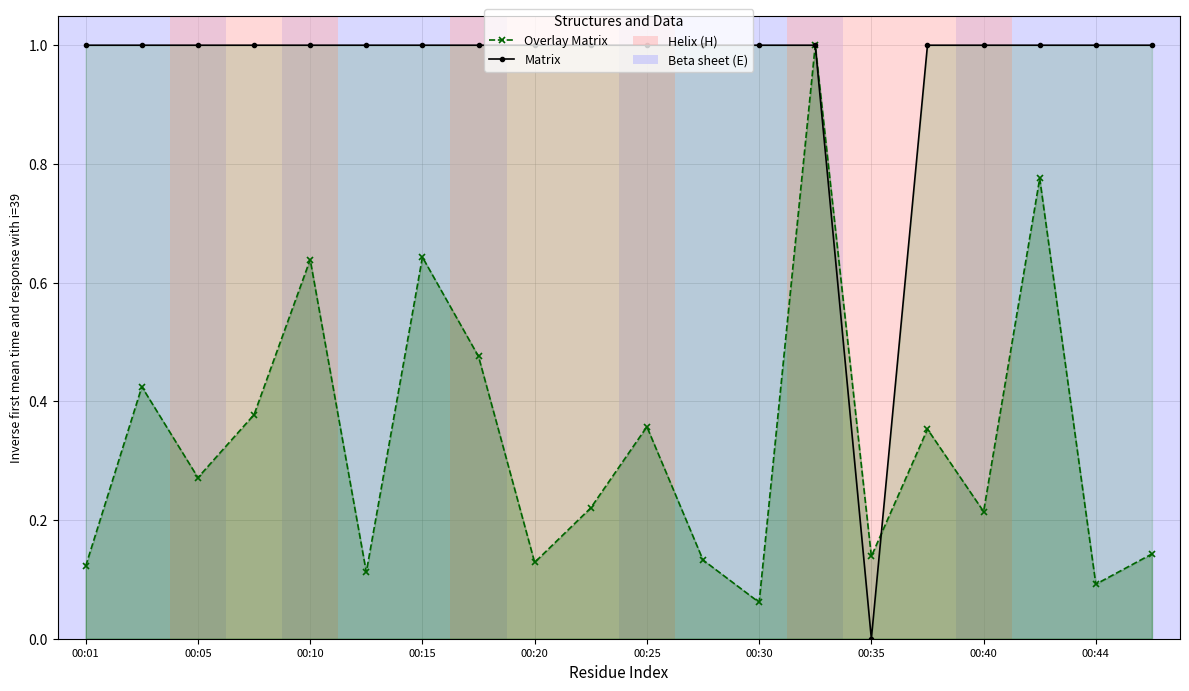

Rank the series by their average value, from highest to lowest.

Matrix, Overlay Matrix